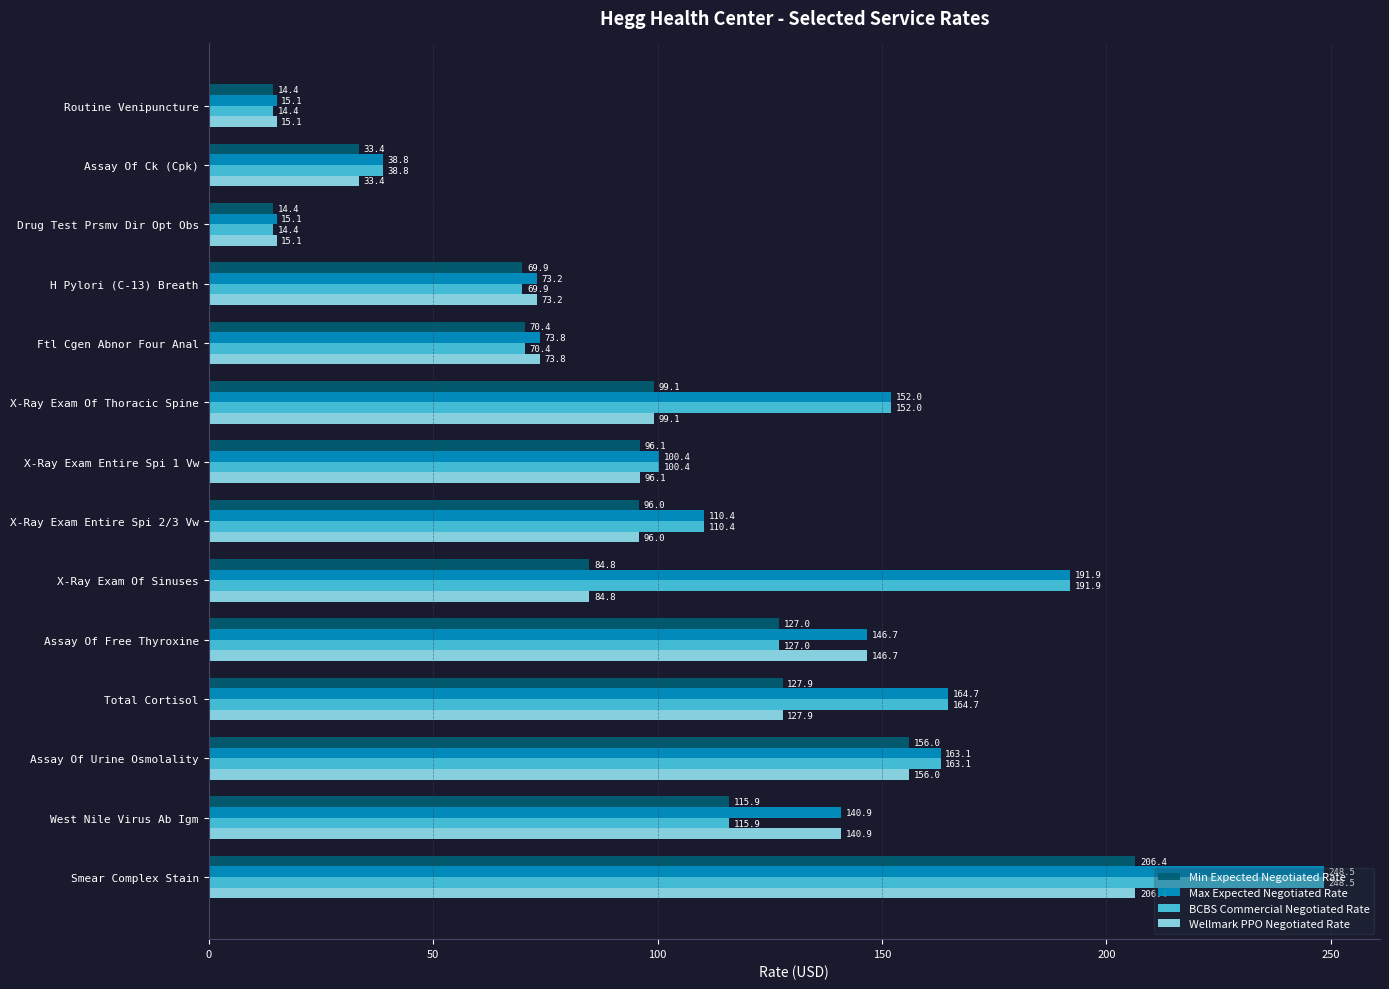

Which series changed the most between Assay Of Urine Osmolality and West Nile Virus Ab Igm?

BCBS Commercial Negotiated Rate